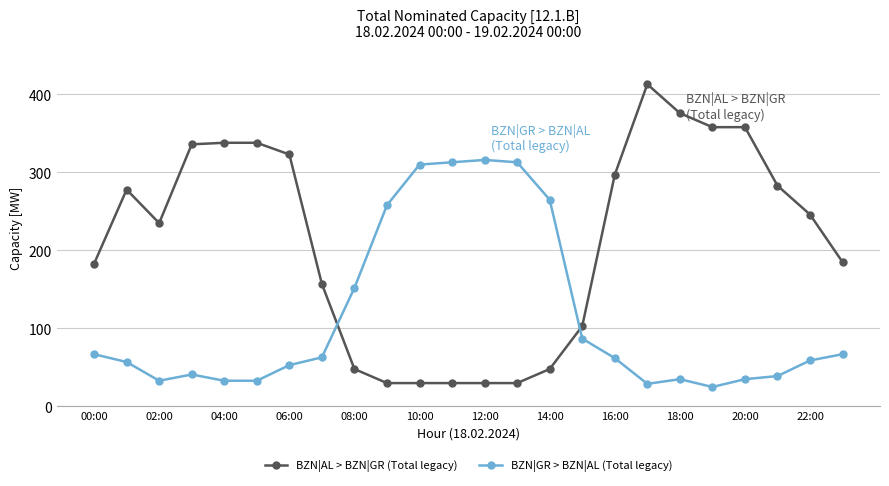

Which series has the largest total across all categories?

BZN|AL > BZN|GR (Total legacy)